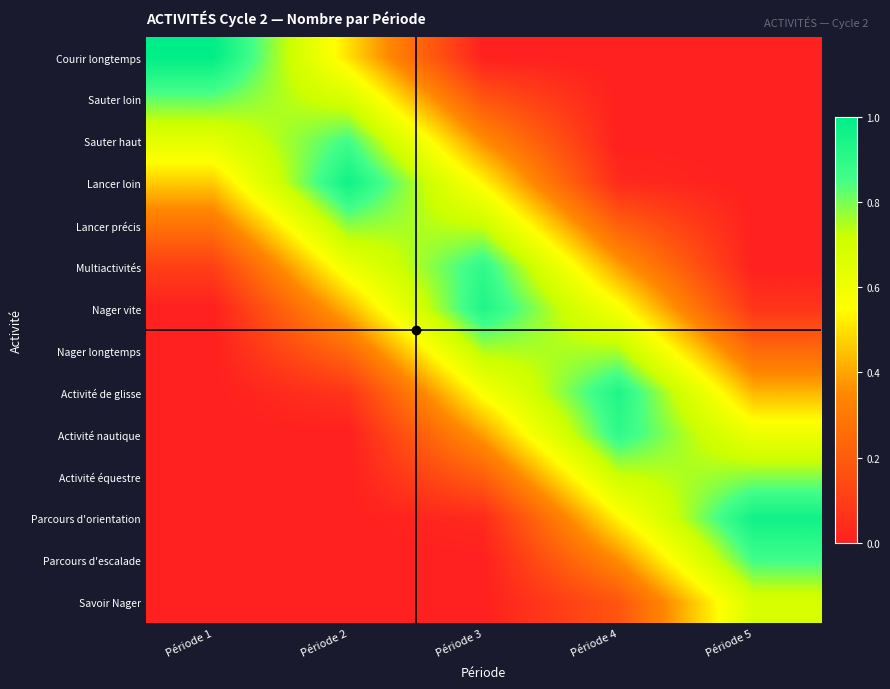

Which series changed the most between Période 4 and Période 5?

Activité de glisse